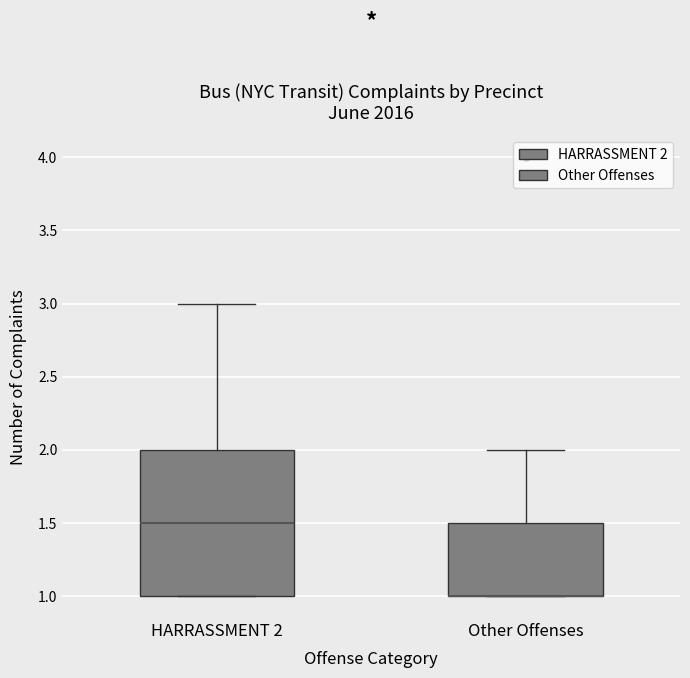

Which box is the tallest, from its lower edge to its upper edge?

HARRASSMENT 2